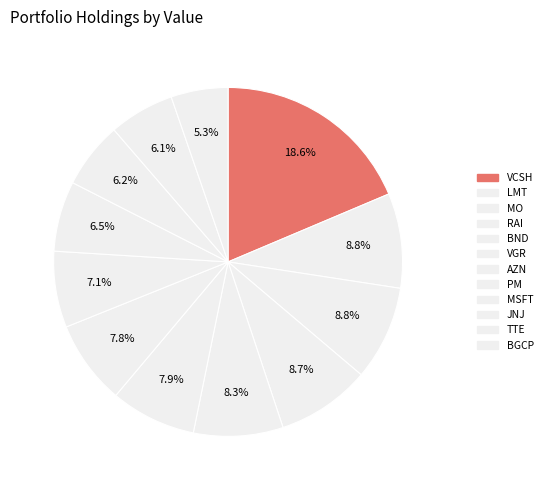

What is the total percentage of AZN and VGR?

15.7%